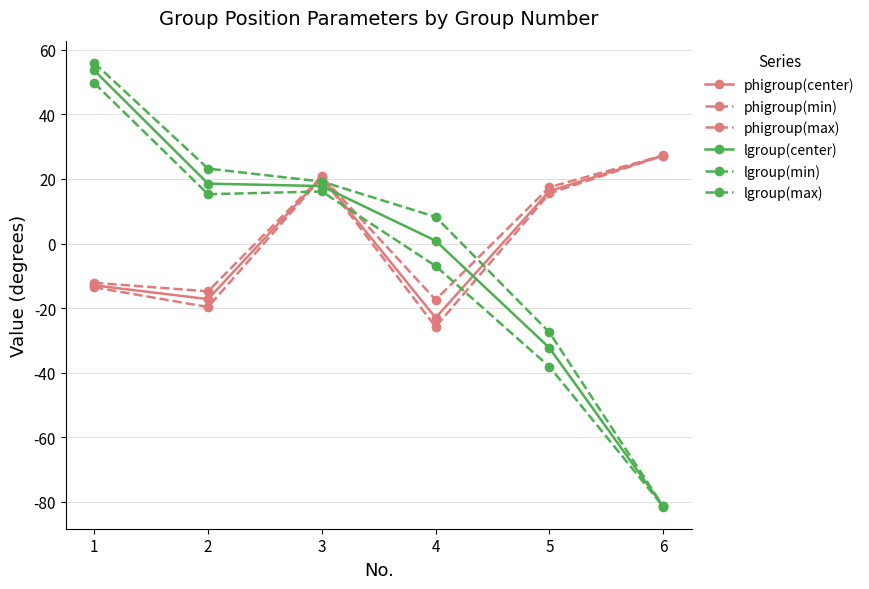

How many lines are shown in the chart?

6